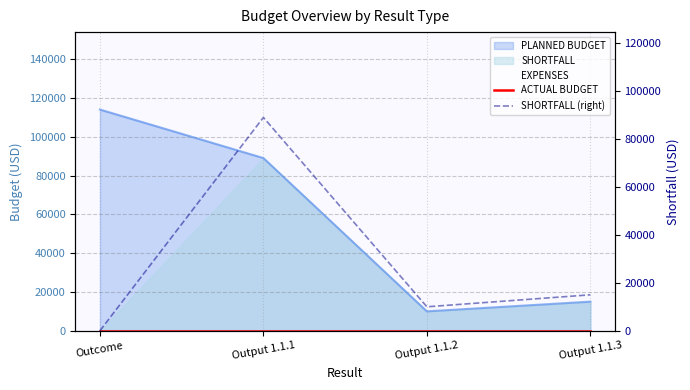

Reading left to right, extract all data points from this chart.

ACTUAL BUDGET: 0	0	0	0
SHORTFALL (right): 0	89000	10002	15001